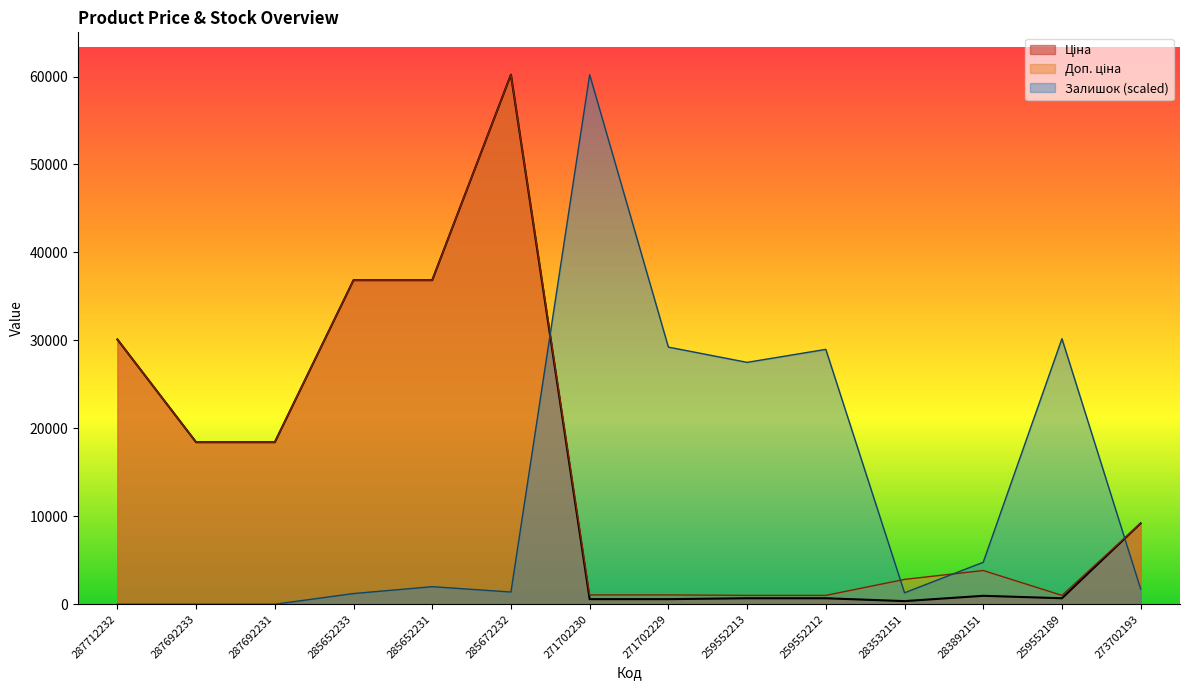

Is the value of Залишок at 283532151 greater than the value of Доп. ціна at 287692231?

No